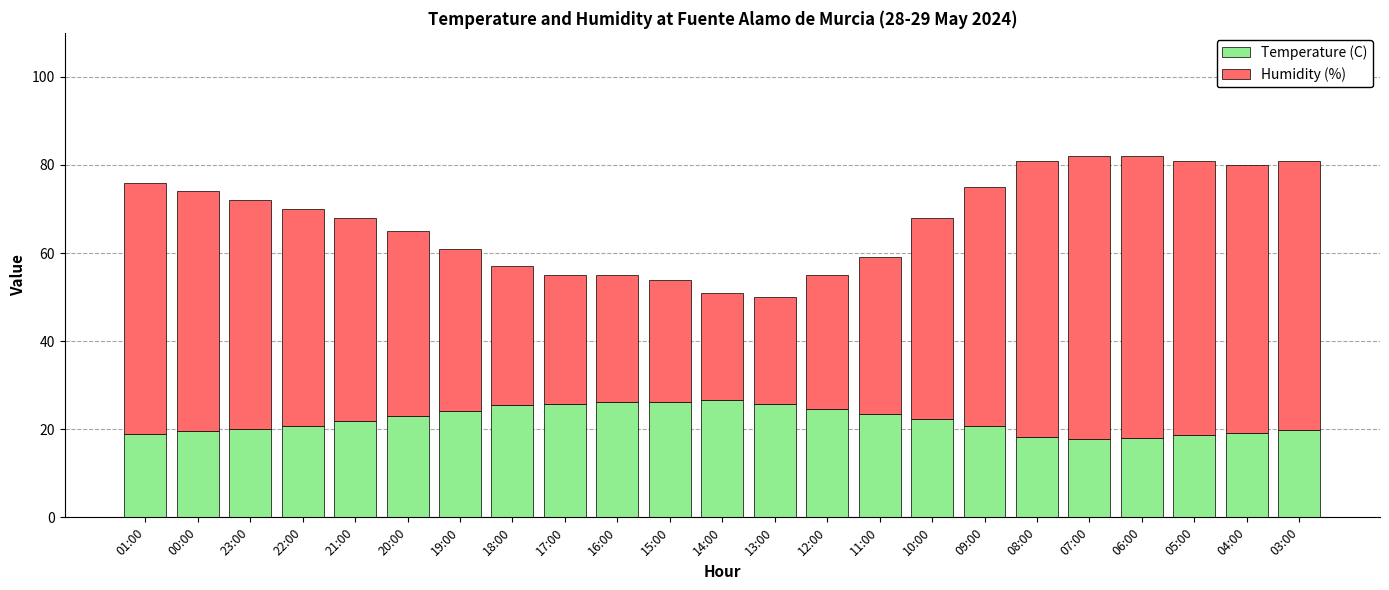

True or false: Temperature (C) has a value of 11.4 at 08:00.

False